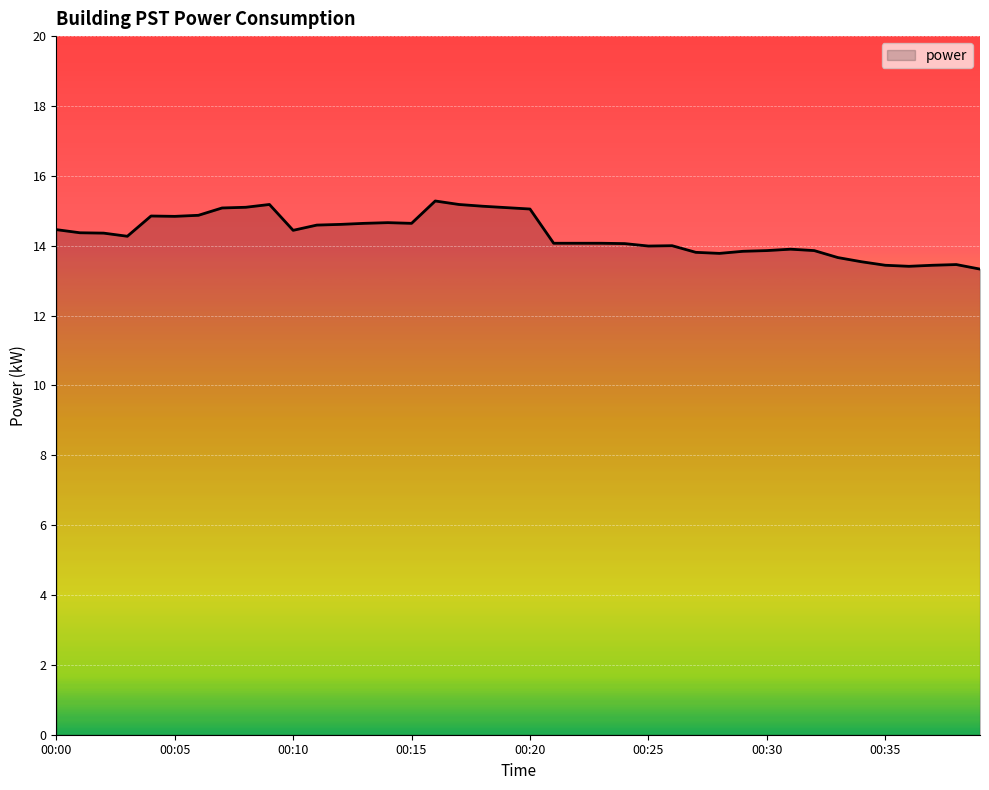

What is the minimum value shown in the chart?

13.3